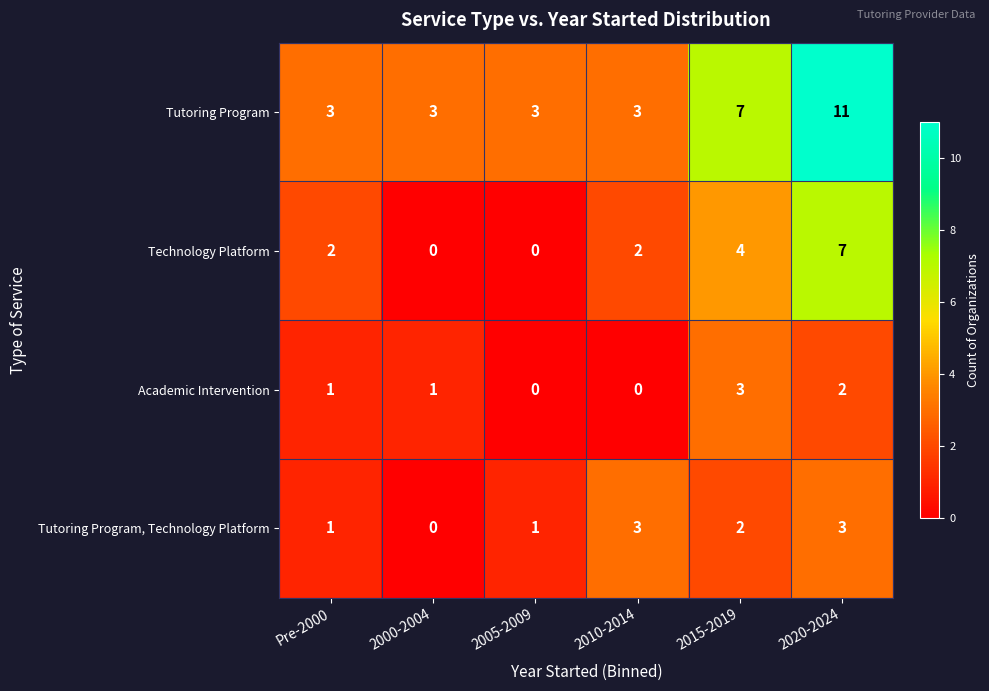

True or false: Tutoring Program has a value of 5 at 2000-2004.

False